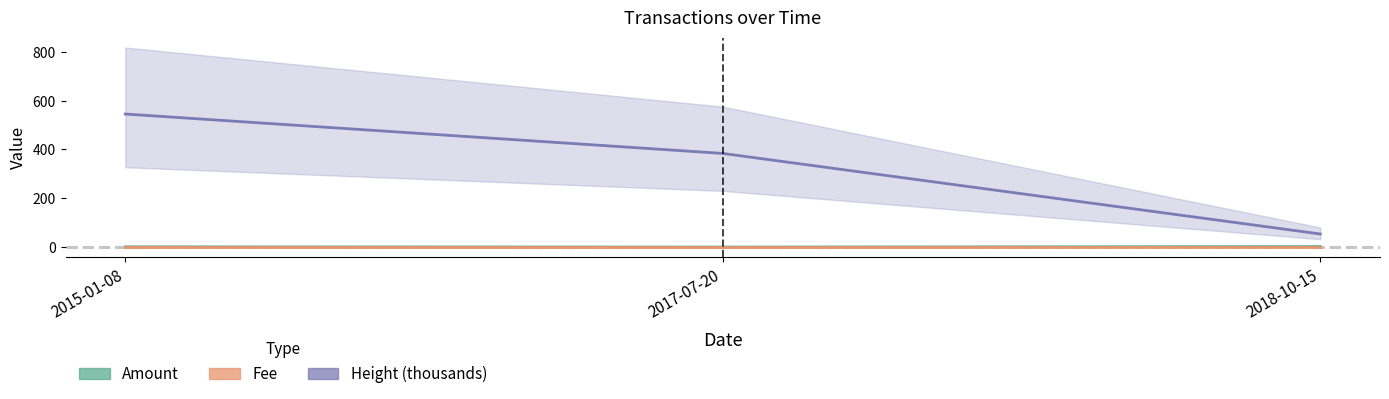

Which series has the largest total across all categories?

Height (thousands)